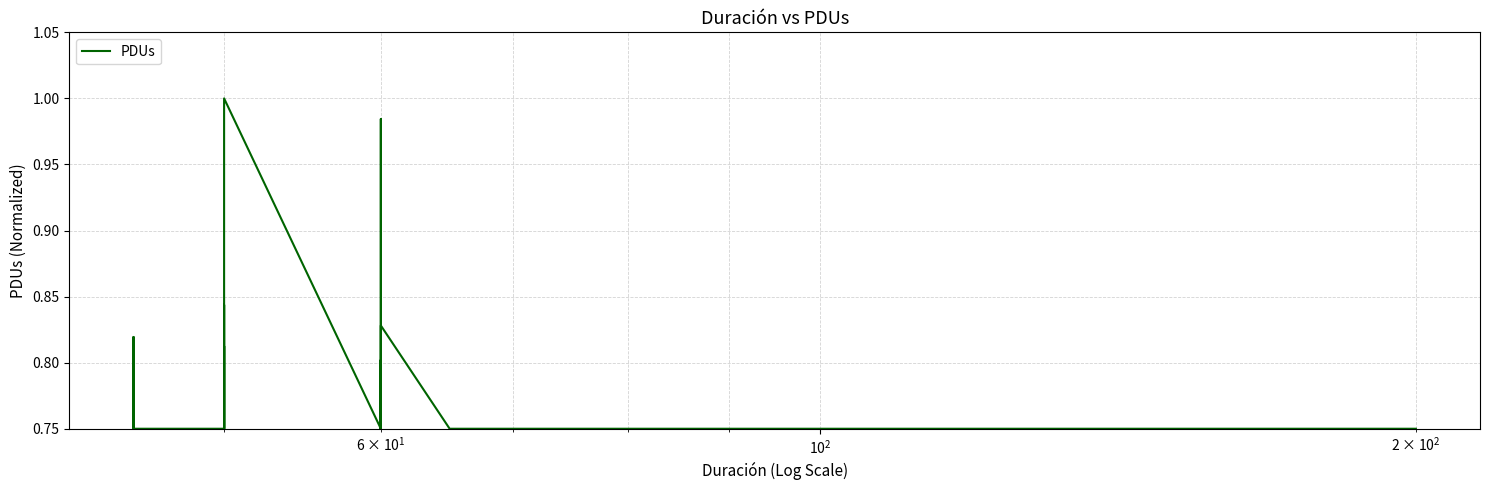

How many interior local valleys (lower than both neighbors) does the data have?

3